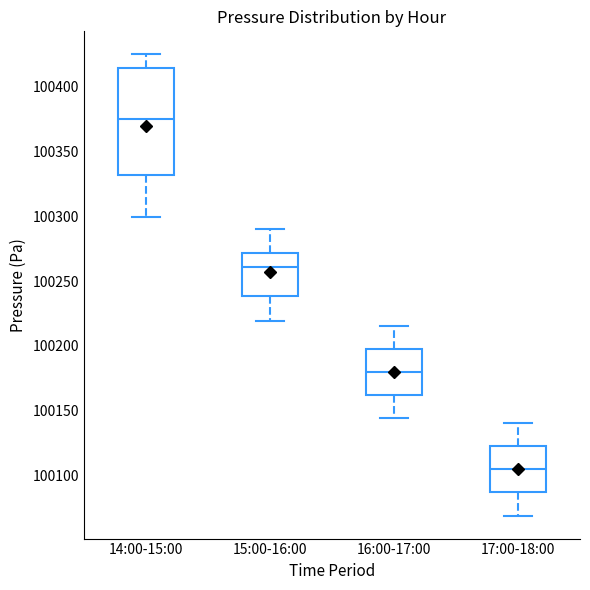

Which box is the tallest, from its lower edge to its upper edge?

14:00-15:00